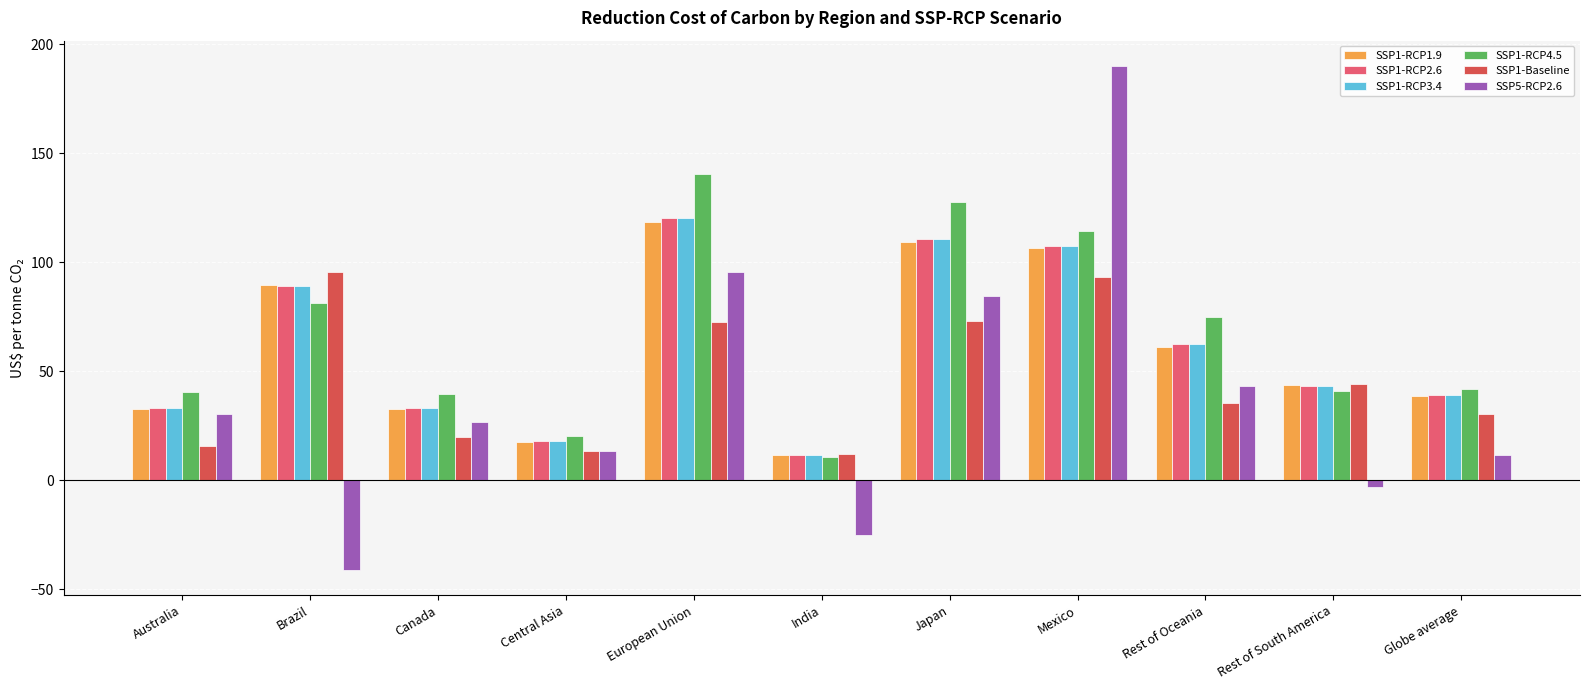

What is the total value across all series at Central Asia?

101.3